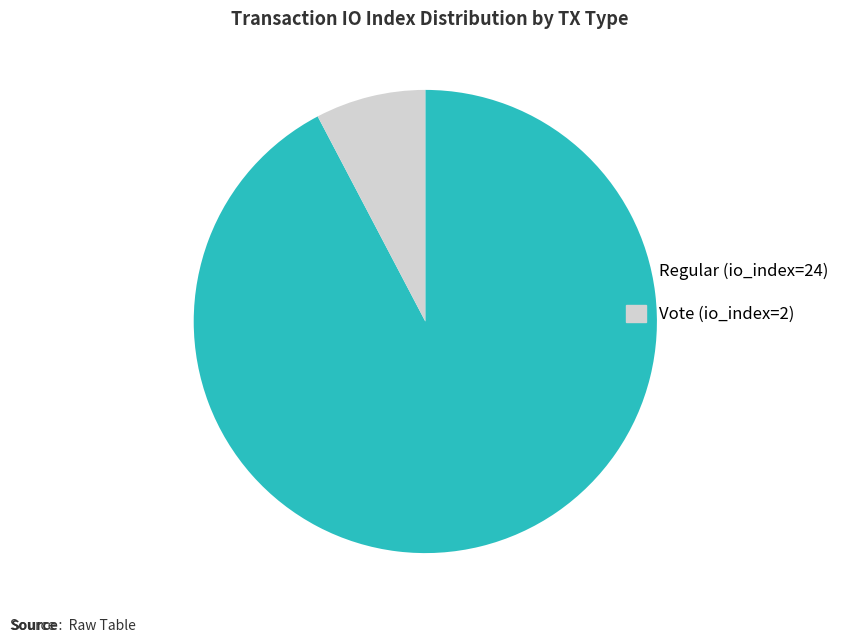

True or false: Regular (io_index=24) accounts for 99% of the total.

False